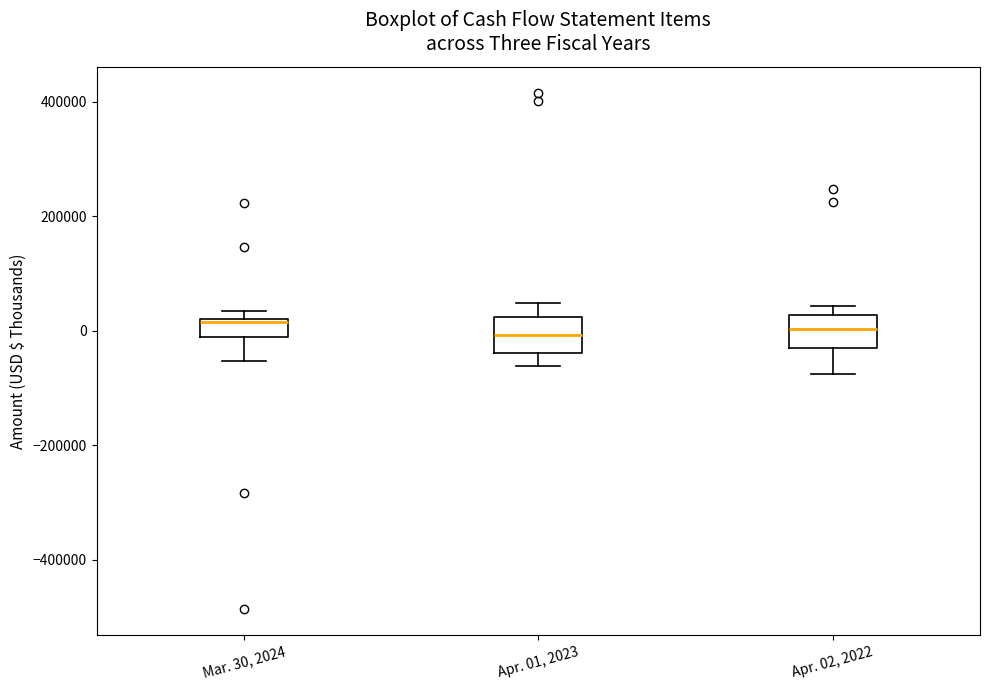

Reading left to right, transcribe this box plot: for each box, give where its median line is, the range the box spans, and where its two whiskers end, as read against the y-axis. The values are not printed on the chart, so give them approximately, as read against the axis.

Mar. 30, 2024: median 20000, box -20000 to 20000, whiskers -60000 to 40000
Apr. 01, 2023: median 0, box -40000 to 20000, whiskers -60000 to 40000
Apr. 02, 2022: median 0, box -40000 to 20000, whiskers -80000 to 40000